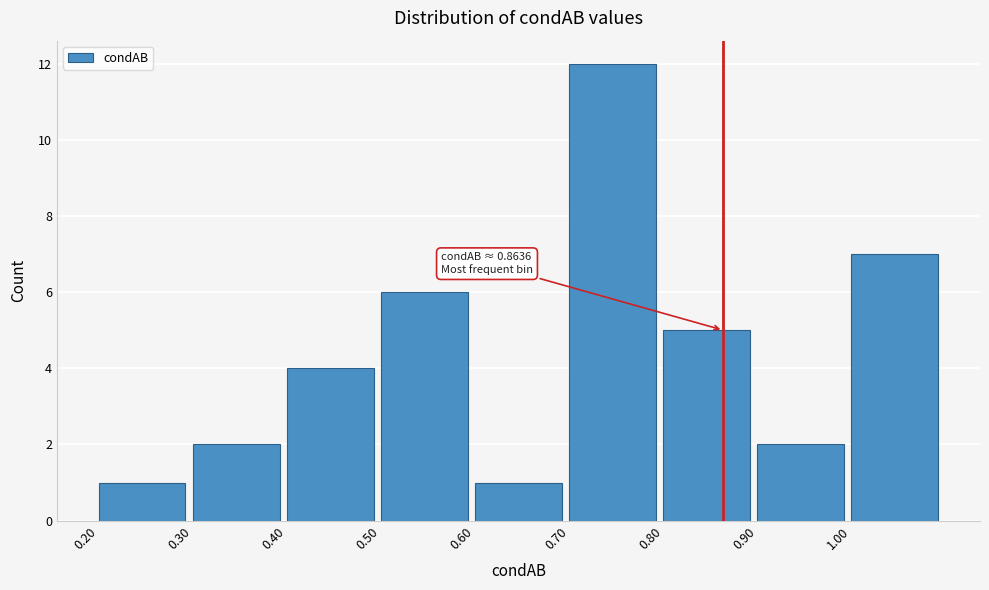

Over which range of the x-axis is the bar tallest?

0.7 to 0.8